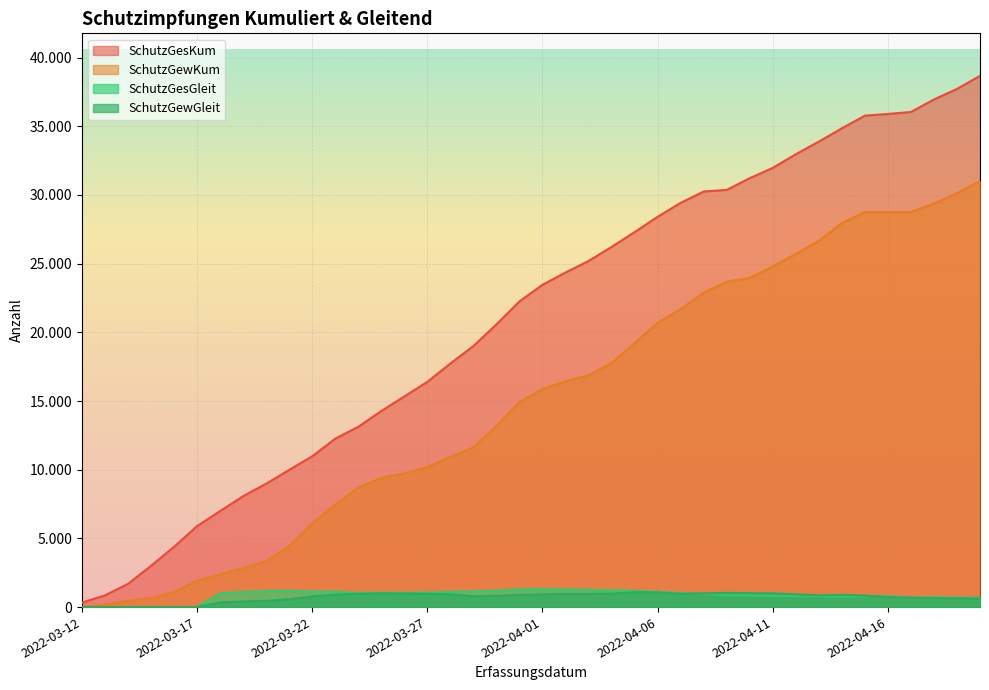

How many distinct data groups are displayed?

4